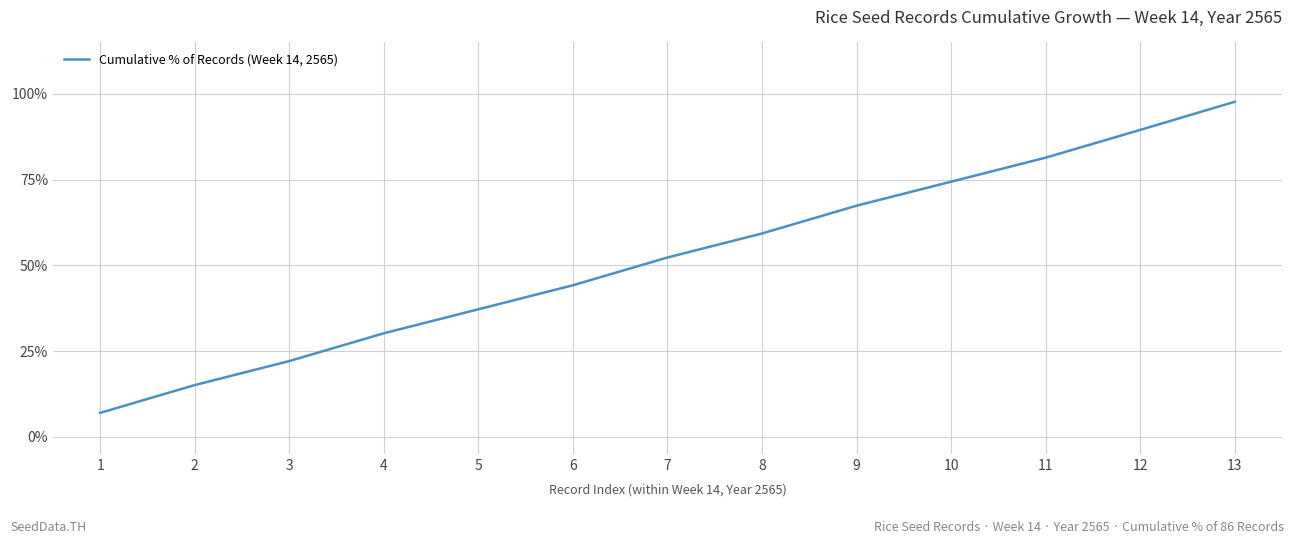

Reading right to left, what are all the values shown in this chart?

97.7	89.5	81.4	74.4	67.4	59.3	52.3	44.2	37.2	30.2	22.1	15.1	7.0